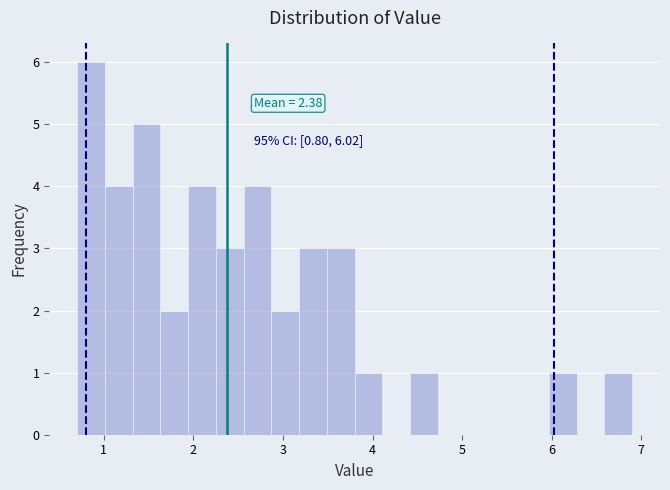

Read against the x-axis, roughly where is the centre of the tallest bar?

0.9